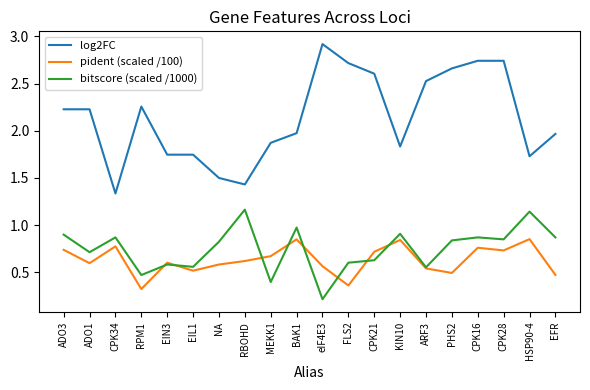

What position from the right is CPK28?

3